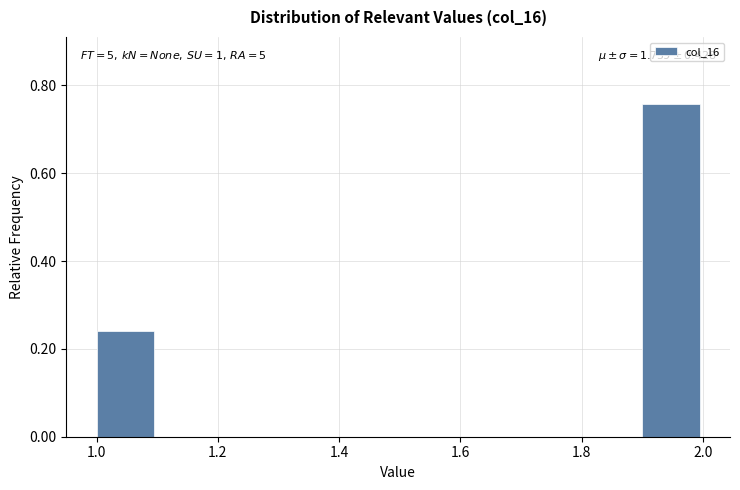

Over which range of the x-axis is the bar tallest?

1.9 to 2.0